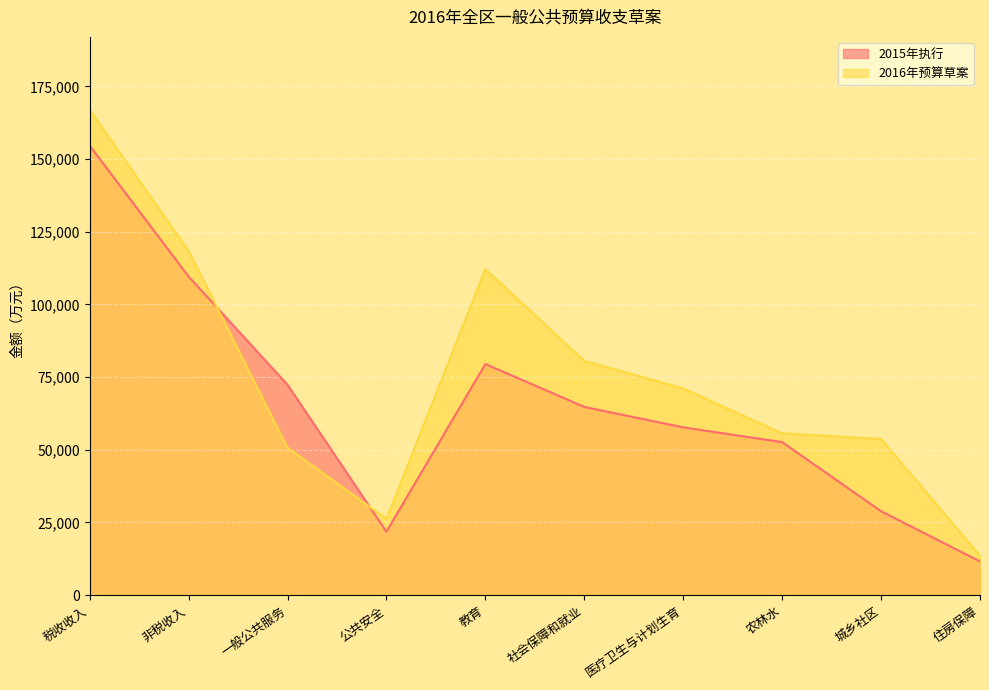

How many values in the 2015年执行 series are below 64736?

5